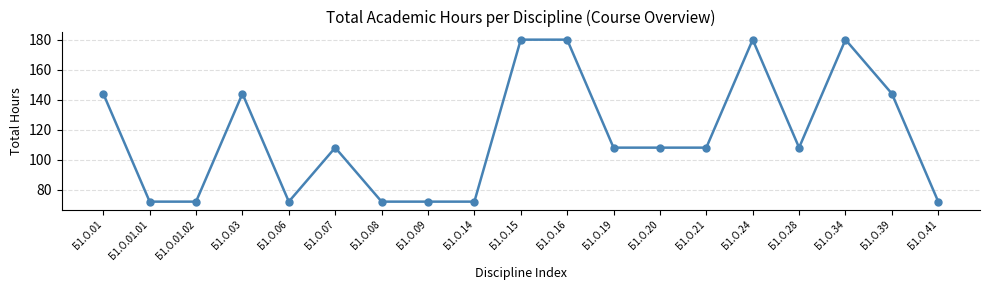

Reading left to right, what are all the values shown in this chart?

Б1.О.01=144	Б1.О.01.01=72	Б1.О.01.02=72	Б1.О.03=144	Б1.О.06=72	Б1.О.07=108	Б1.О.08=72	Б1.О.09=72	Б1.О.14=72	Б1.О.15=180	Б1.О.16=180	Б1.О.19=108	Б1.О.20=108	Б1.О.21=108	Б1.О.24=180	Б1.О.28=108	Б1.О.34=180	Б1.О.39=144	Б1.О.41=72